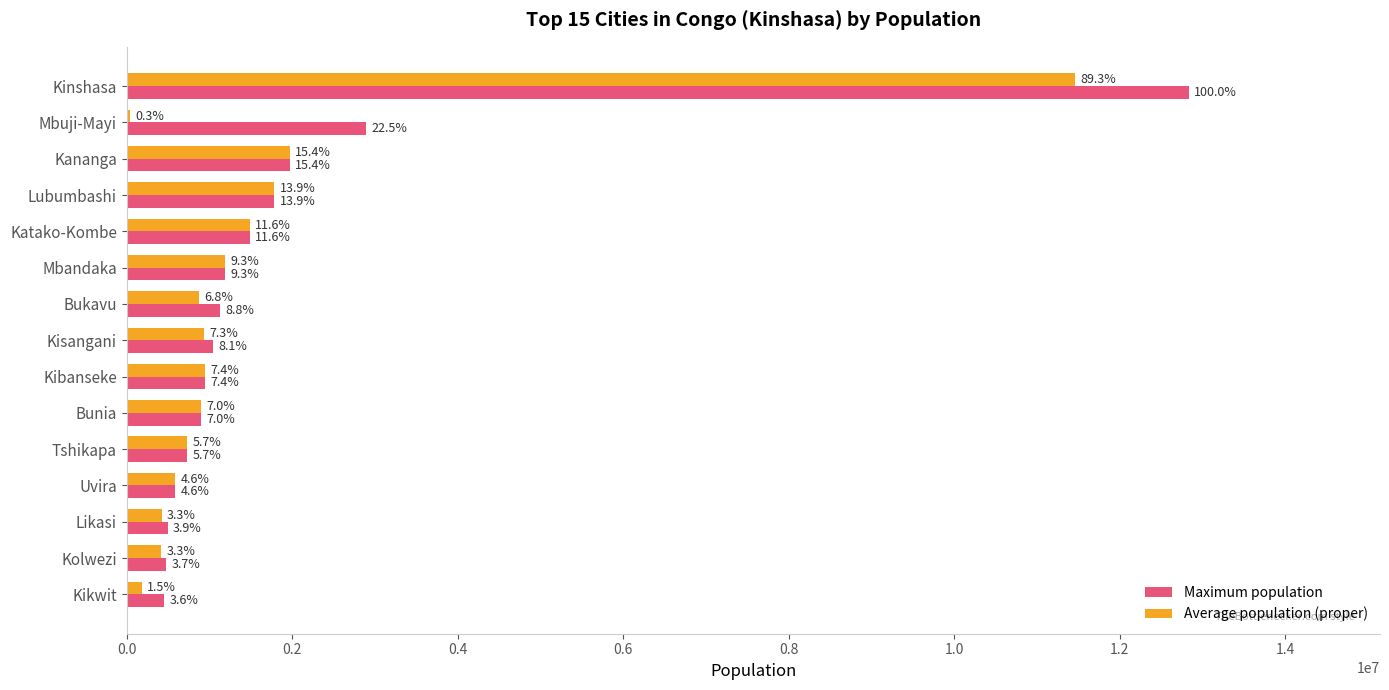

What is the difference between the second highest and second lowest values in the Maximum population series?

2412000